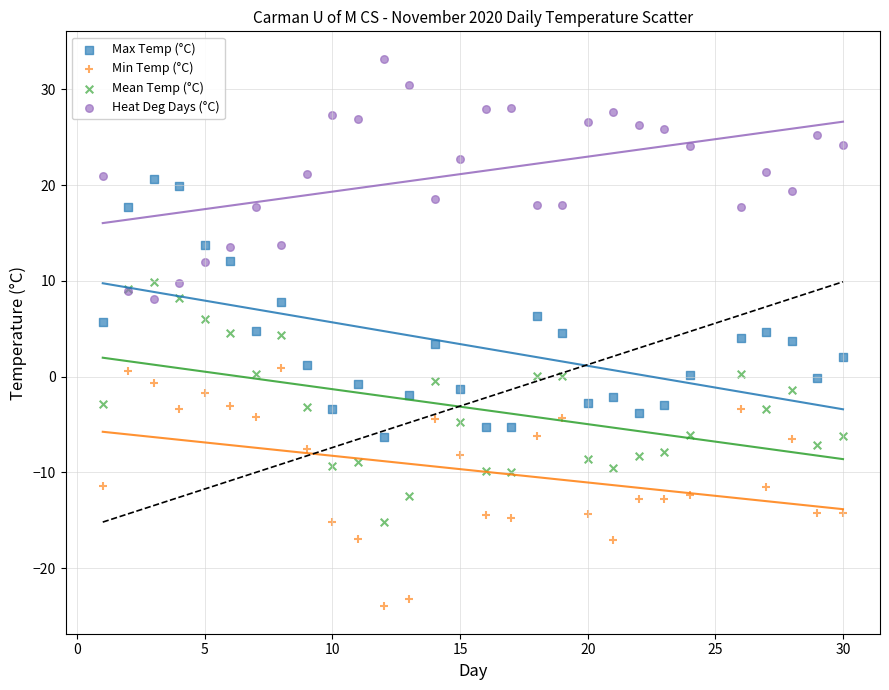

Which series has the largest Y range (max minus min)?

Max Temp (°C)